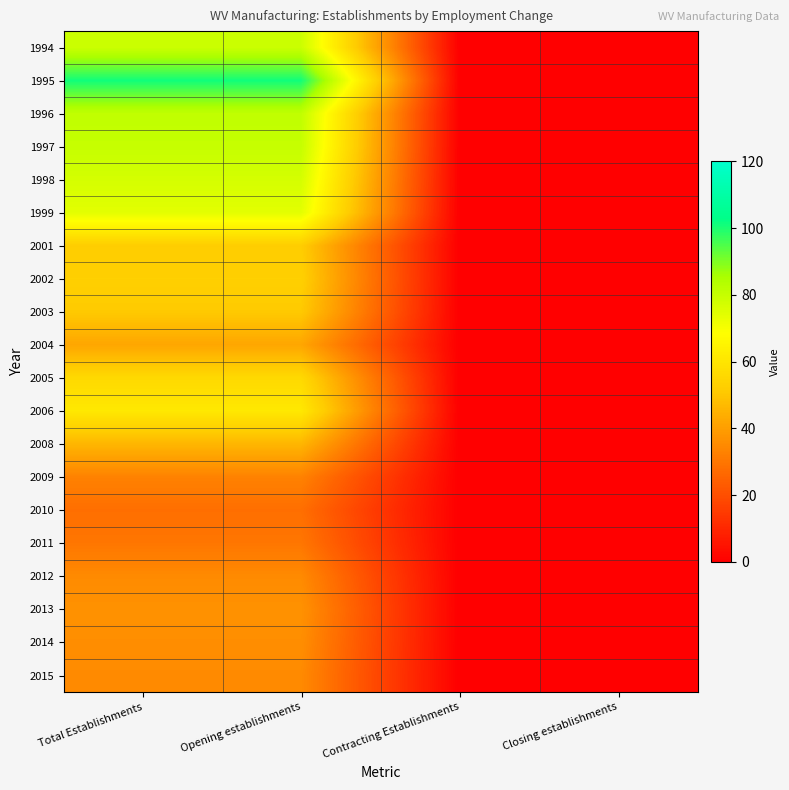

Reading right to left, list all the values displayed in this chart.

1994: Closing establishments=0	Contracting Establishments=0	Opening establishments=79	Total Establishments=79
1995: Closing establishments=0	Contracting Establishments=0	Opening establishments=101	Total Establishments=101
1996: Closing establishments=0	Contracting Establishments=0	Opening establishments=81	Total Establishments=81
1997: Closing establishments=0	Contracting Establishments=0	Opening establishments=80	Total Establishments=80
1998: Closing establishments=0	Contracting Establishments=0	Opening establishments=77	Total Establishments=77
1999: Closing establishments=0	Contracting Establishments=0	Opening establishments=74	Total Establishments=74
2001: Closing establishments=0	Contracting Establishments=0	Opening establishments=52	Total Establishments=52
2002: Closing establishments=0	Contracting Establishments=0	Opening establishments=53	Total Establishments=53
2003: Closing establishments=0	Contracting Establishments=0	Opening establishments=51	Total Establishments=51
2004: Closing establishments=0	Contracting Establishments=0	Opening establishments=42	Total Establishments=42
2005: Closing establishments=0	Contracting Establishments=0	Opening establishments=56	Total Establishments=56
2006: Closing establishments=0	Contracting Establishments=0	Opening establishments=61	Total Establishments=61
2008: Closing establishments=0	Contracting Establishments=0	Opening establishments=46	Total Establishments=46
2009: Closing establishments=0	Contracting Establishments=0	Opening establishments=33	Total Establishments=33
2010: Closing establishments=0	Contracting Establishments=0	Opening establishments=28	Total Establishments=28
2011: Closing establishments=0	Contracting Establishments=0	Opening establishments=30	Total Establishments=30
2012: Closing establishments=0	Contracting Establishments=0	Opening establishments=35	Total Establishments=35
2013: Closing establishments=0	Contracting Establishments=0	Opening establishments=37	Total Establishments=37
2014: Closing establishments=0	Contracting Establishments=0	Opening establishments=36	Total Establishments=36
2015: Closing establishments=0	Contracting Establishments=0	Opening establishments=35	Total Establishments=35